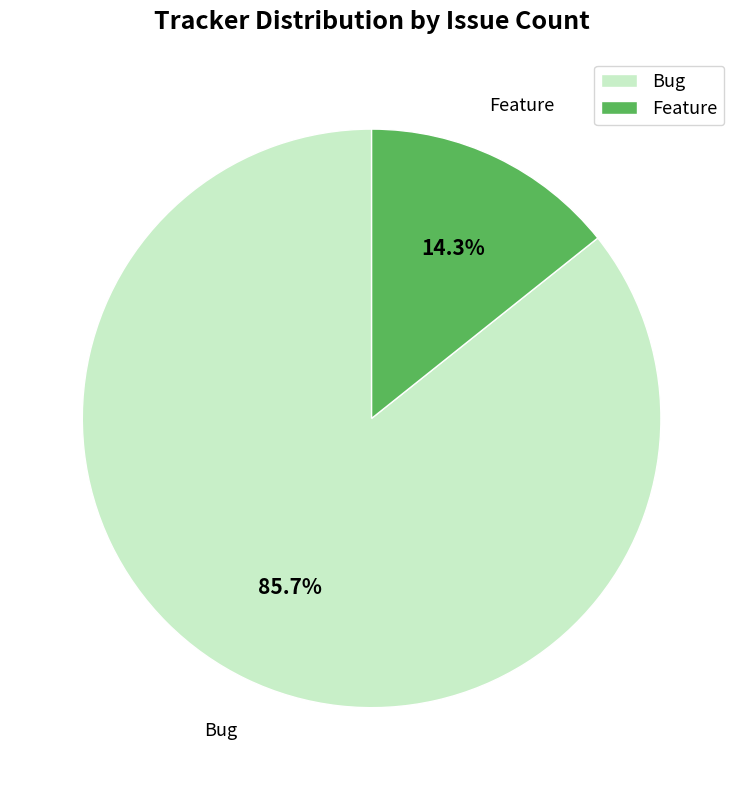

What is the smallest slice in the pie chart?

Feature